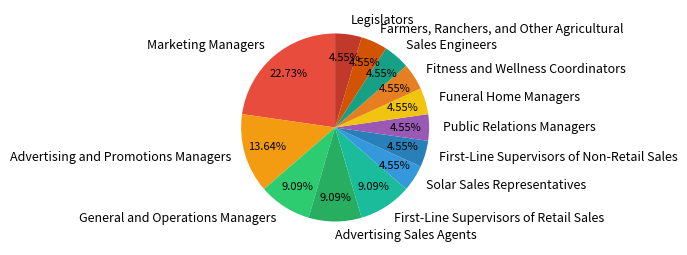

Combined, what portion of the pie is Funeral Home Managers and Advertising and Promotions Managers?

18.2%